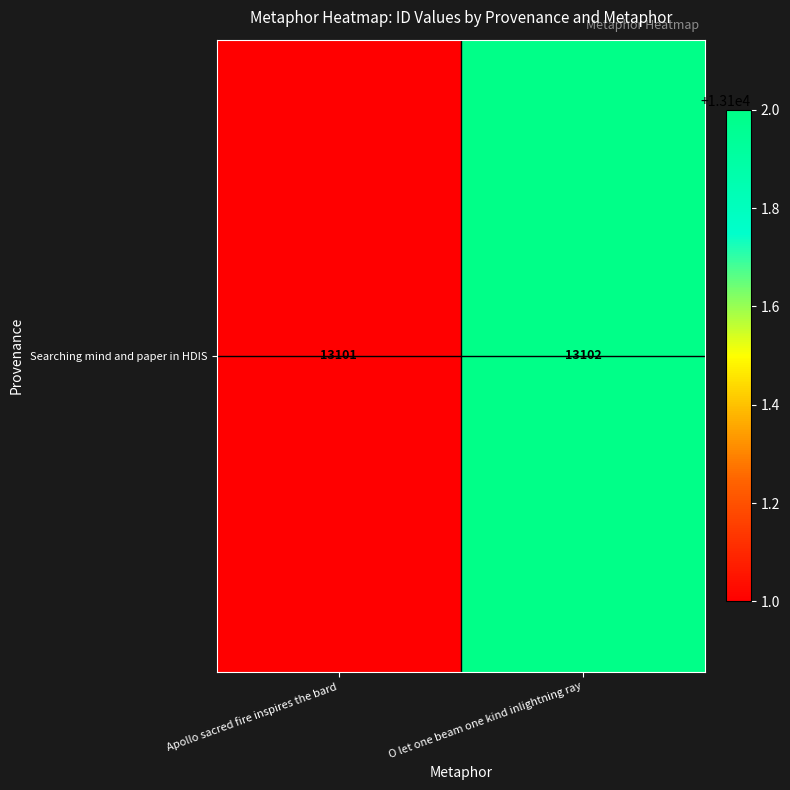

Is it true that the value at Apollo sacred fire inspires the bard is 13101?

True